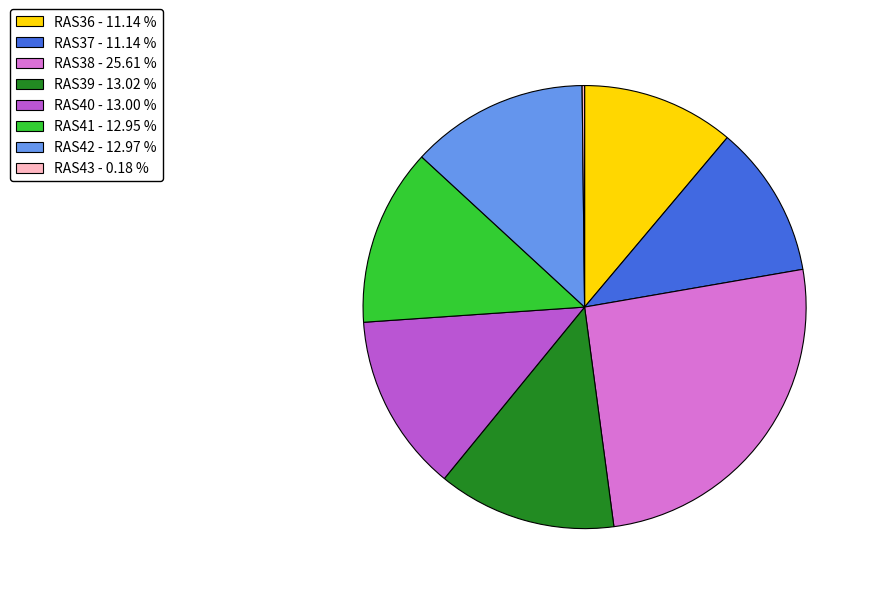

Between RAS37 - 11.14 % and RAS39 - 13.02 %, which is larger?

RAS39 - 13.02 %